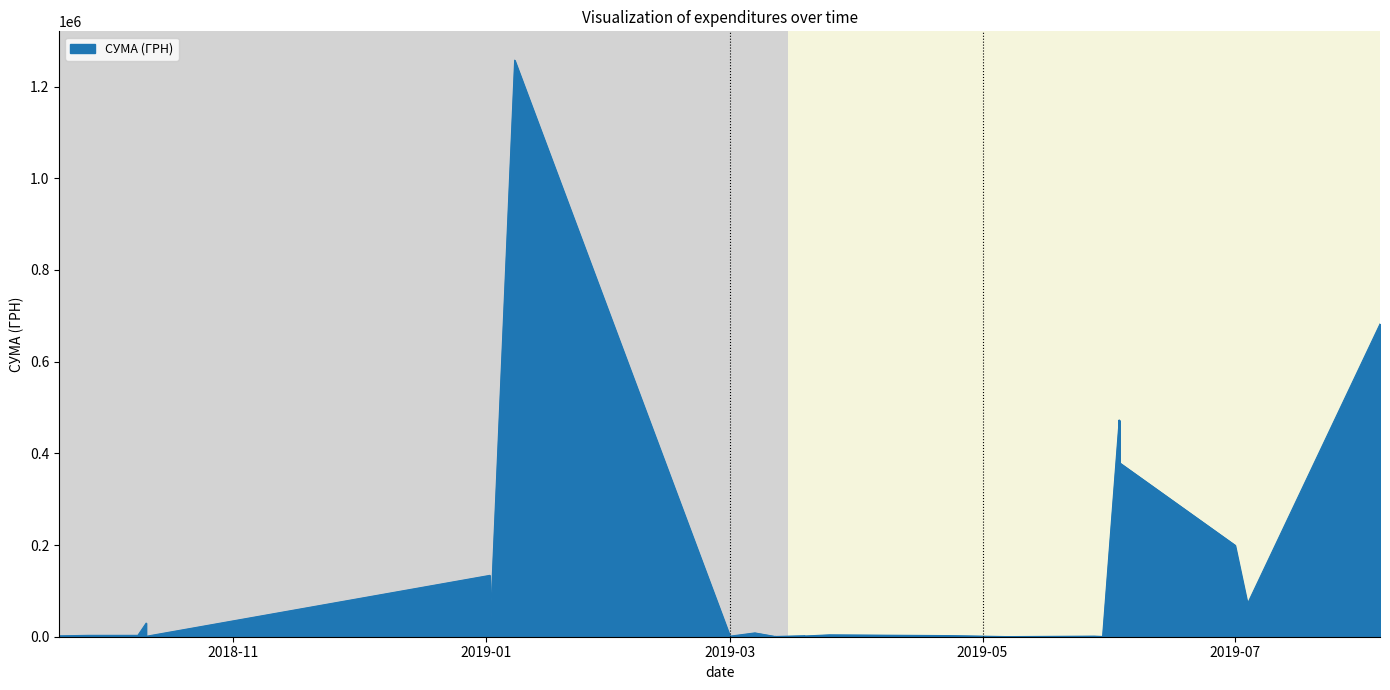

How many values exceed 1919?

20